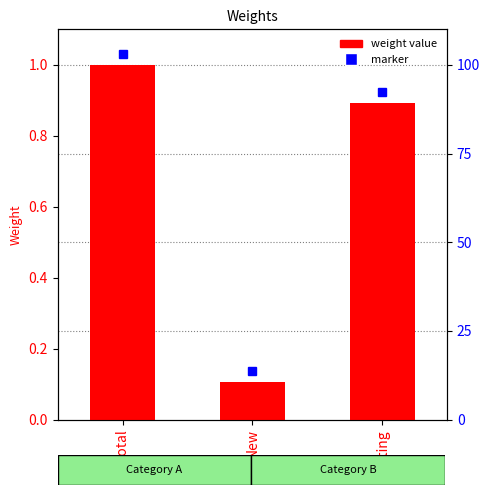

What is the difference between the values at Existing and New?

0.8